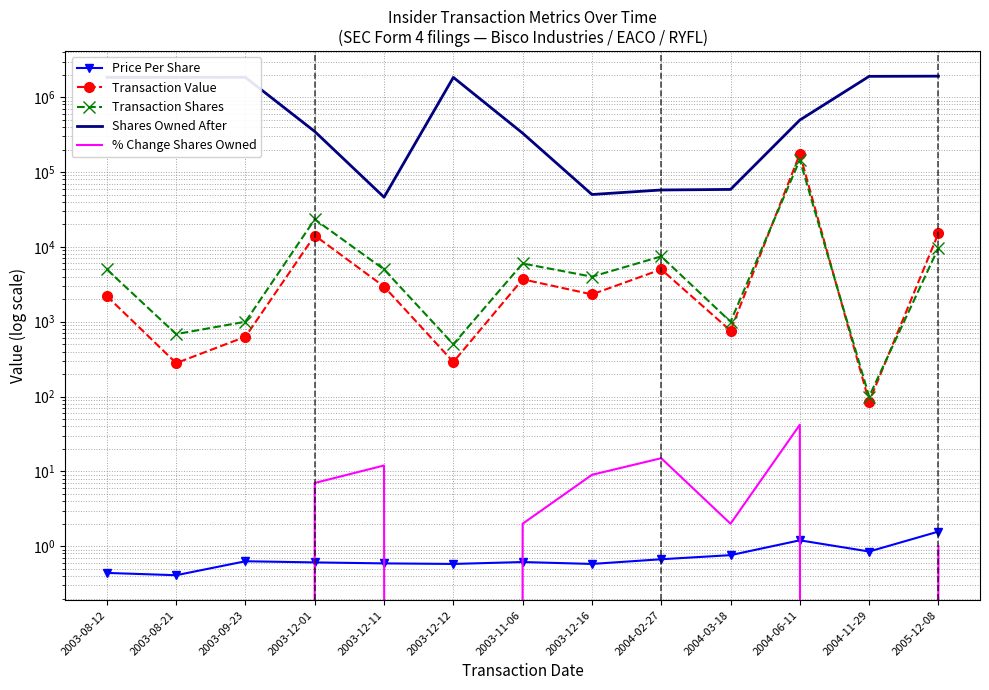

Rank the categories by Price Per Share value from highest to lowest.

2005-12-08, 2004-06-11, 2004-11-29, 2004-03-18, 2004-02-27, 2003-09-23, 2003-11-06, 2003-12-01, 2003-12-11, 2003-12-12, 2003-12-16, 2003-08-12, 2003-08-21